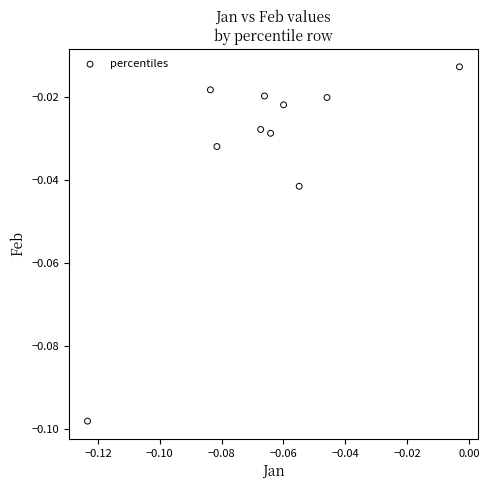

How many data points are displayed?

10